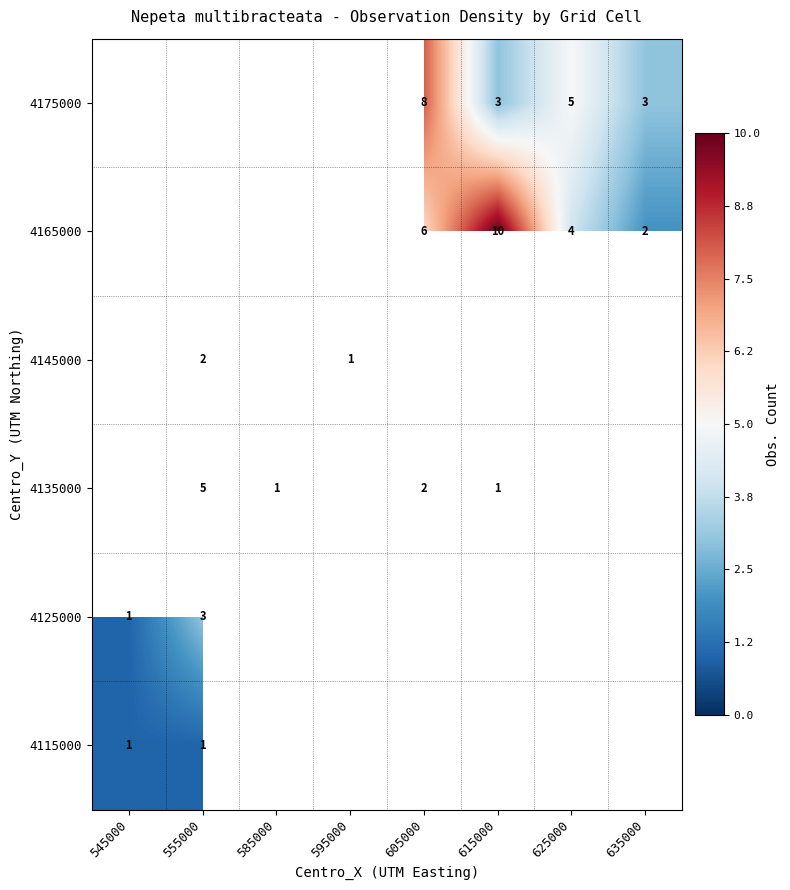

Is the value of 4125000 at 545000 greater than the value of 4135000 at 605000?

No